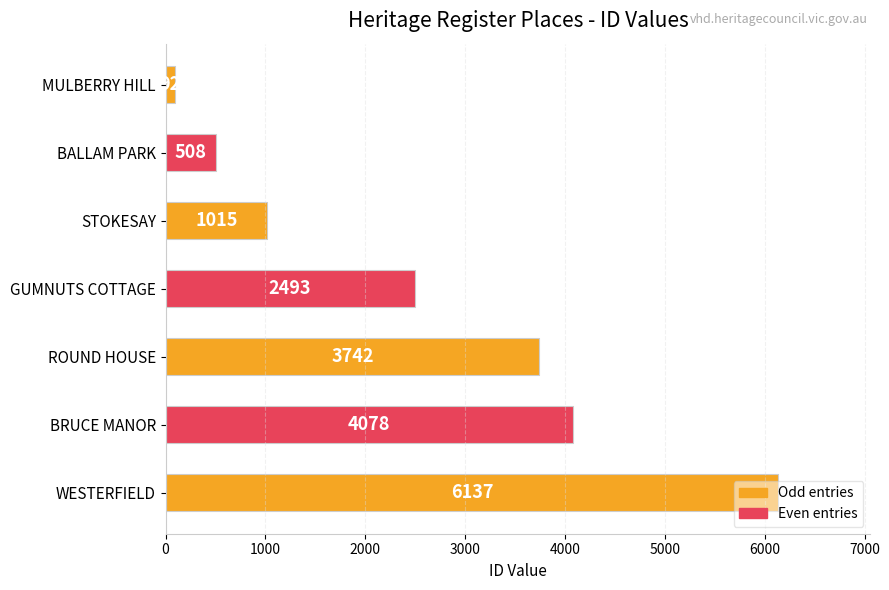

Approximately how many times larger is the value at BRUCE MANOR compared to GUMNUTS COTTAGE?

1.6